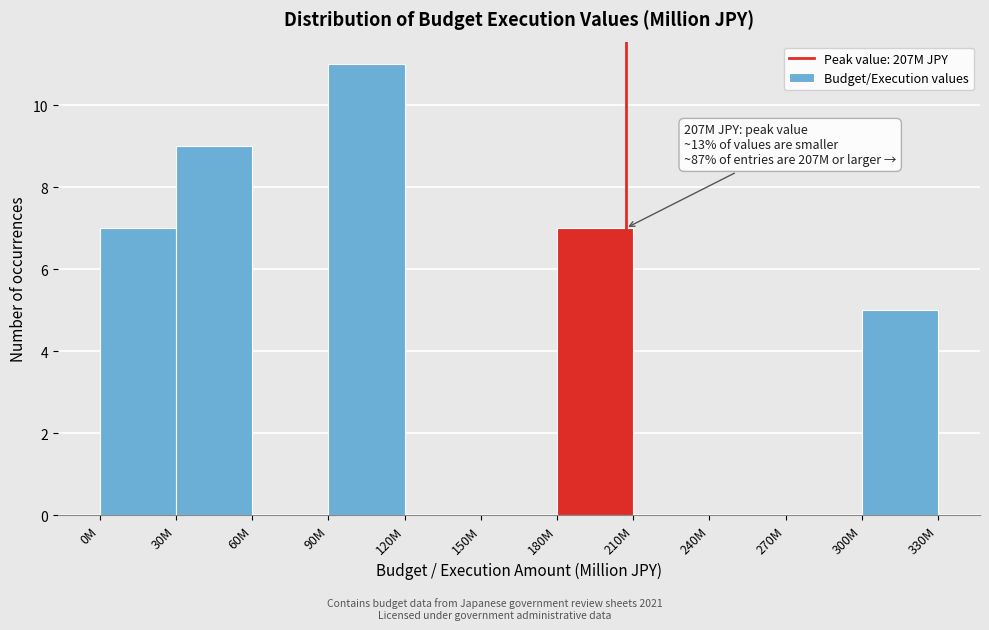

Reading right to left, extract all data points from this chart.

300M=5	270M=0	240M=0	210M=0	180M=7	150M=0	120M=0	90M=11	60M=0	30M=9	0M=7